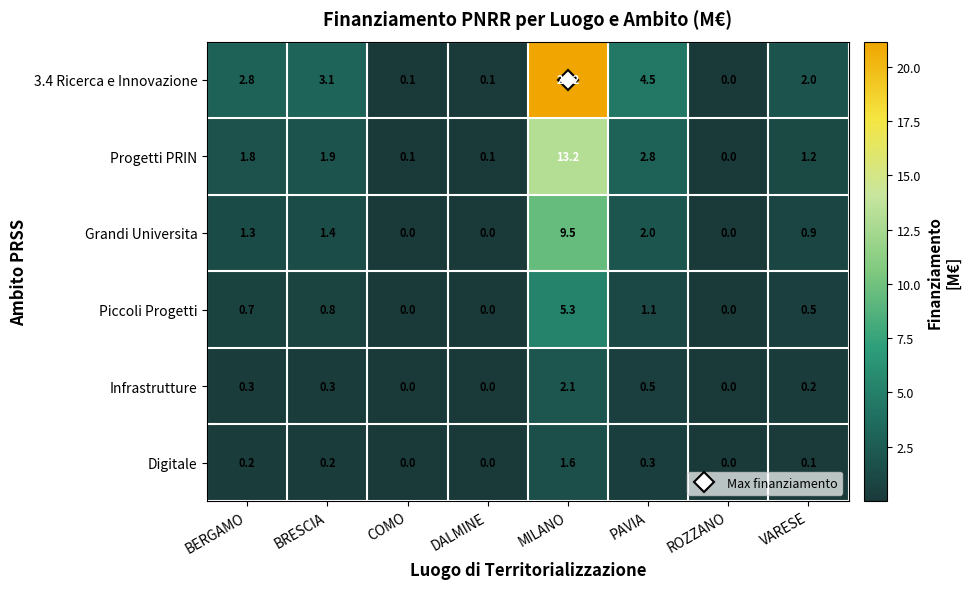

At BRESCIA, list the series in order from smallest to largest.

Digitale, Infrastrutture, Piccoli Progetti, Grandi Universita, Progetti PRIN, 3.4 Ricerca e Innovazione